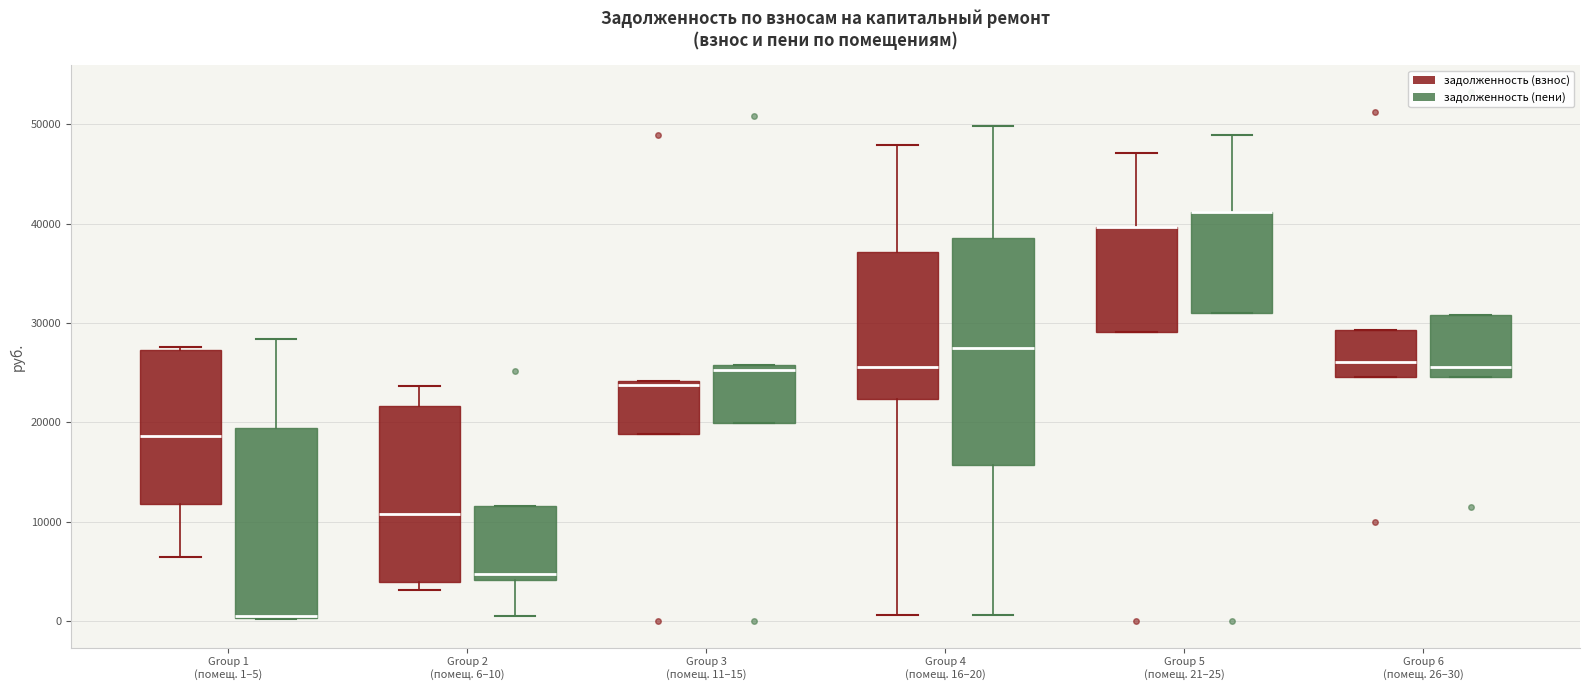

Reading left to right, transcribe this box plot: for each box, give where its median line is, the range the box spans, and where its two whiskers end, as read against the y-axis. The values are not printed on the chart, so give them approximately, as read against the axis.

Group 1 (помещ. 1–5) (задолженность (взнос)): median 19000, box 12000 to 27000, whiskers 6000 to 28000
Group 1 (помещ. 1–5) (задолженность (пени)): median 1000 (drawn on the box's lower edge), box 0 to 19000, whiskers 0 to 28000
Group 2 (помещ. 6–10) (задолженность (взнос)): median 11000, box 4000 to 22000, whiskers 3000 to 24000
Group 2 (помещ. 6–10) (задолженность (пени)): median 5000, box 4000 to 12000, whiskers 1000 to 12000
Group 3 (помещ. 11–15) (задолженность (взнос)): median 24000 (just below the box's upper edge), box 19000 to 24000, whiskers 19000 to 24000
Group 3 (помещ. 11–15) (задолженность (пени)): median 25000, box 20000 to 26000, whiskers 20000 to 26000
Group 4 (помещ. 16–20) (задолженность (взнос)): median 26000, box 22000 to 37000, whiskers 1000 to 48000
Group 4 (помещ. 16–20) (задолженность (пени)): median 27000, box 16000 to 39000, whiskers 1000 to 50000
Group 5 (помещ. 21–25) (задолженность (взнос)): median 40000 (drawn on the box's upper edge), box 29000 to 40000, whiskers 29000 to 47000
Group 5 (помещ. 21–25) (задолженность (пени)): median 41000 (drawn on the box's upper edge), box 31000 to 41000, whiskers 31000 to 49000
Group 6 (помещ. 26–30) (задолженность (взнос)): median 26000, box 25000 to 29000, whiskers 25000 to 29000
Group 6 (помещ. 26–30) (задолженность (пени)): median 26000, box 25000 to 31000, whiskers 25000 to 31000